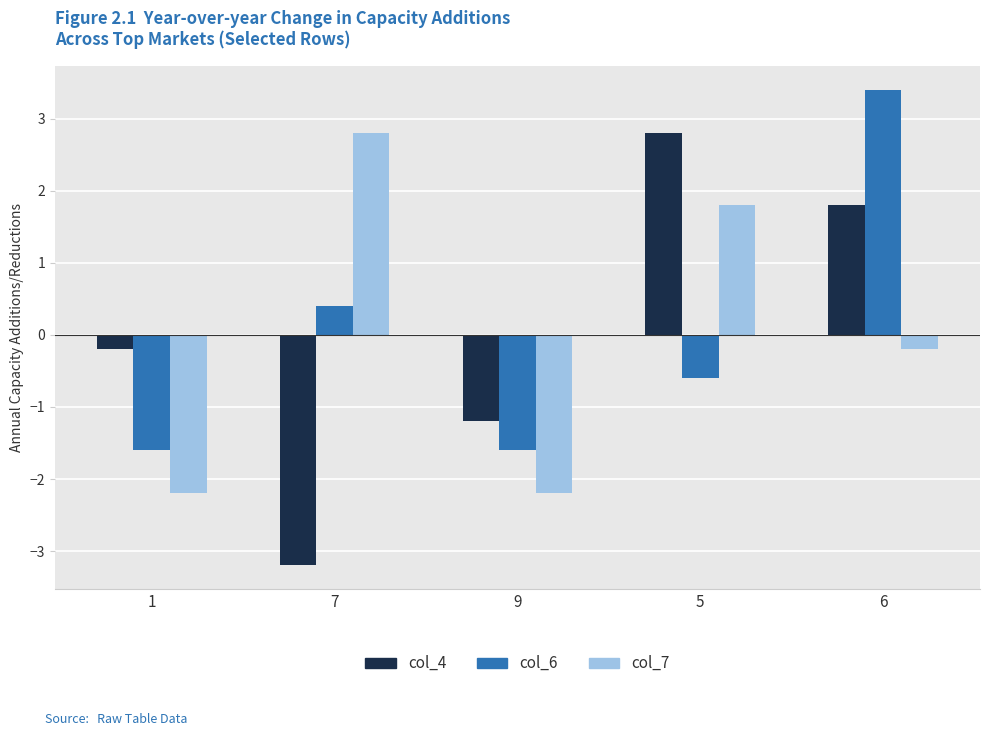

At 9, list the series in order from largest to smallest.

col_4, col_6, col_7